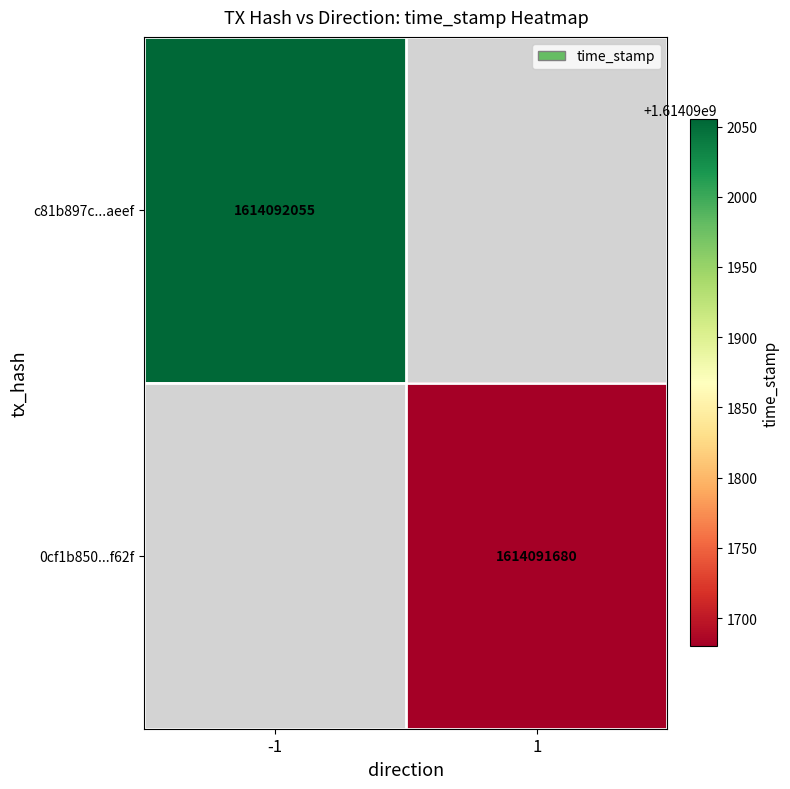

Rank the series by their maximum value, from highest to lowest.

c81b897c00d0628de5f55d4993574c2bfa5aeef, 0cf1b850ff3d0eef3c4cf5cbe3aabac6d55e62f